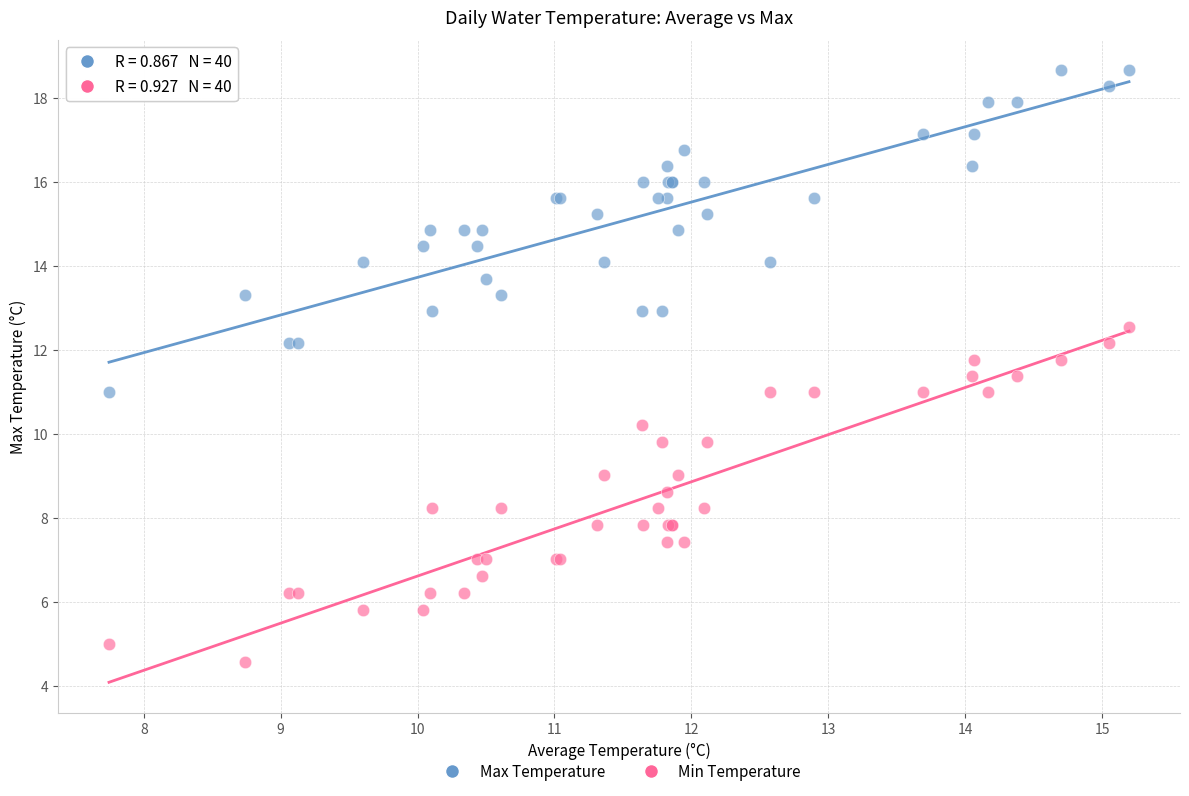

Which series has the largest Y range (max minus min)?

Min Temperature